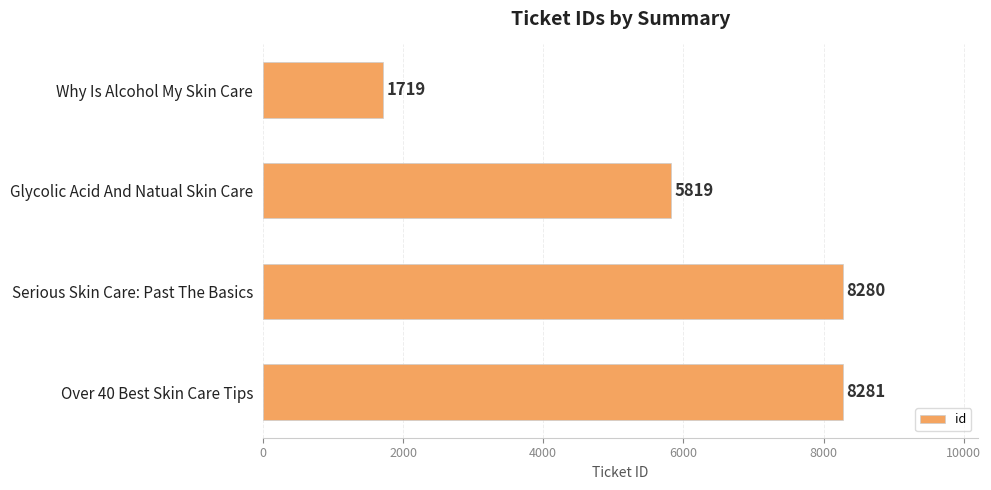

Count the number of categories in the chart.

4